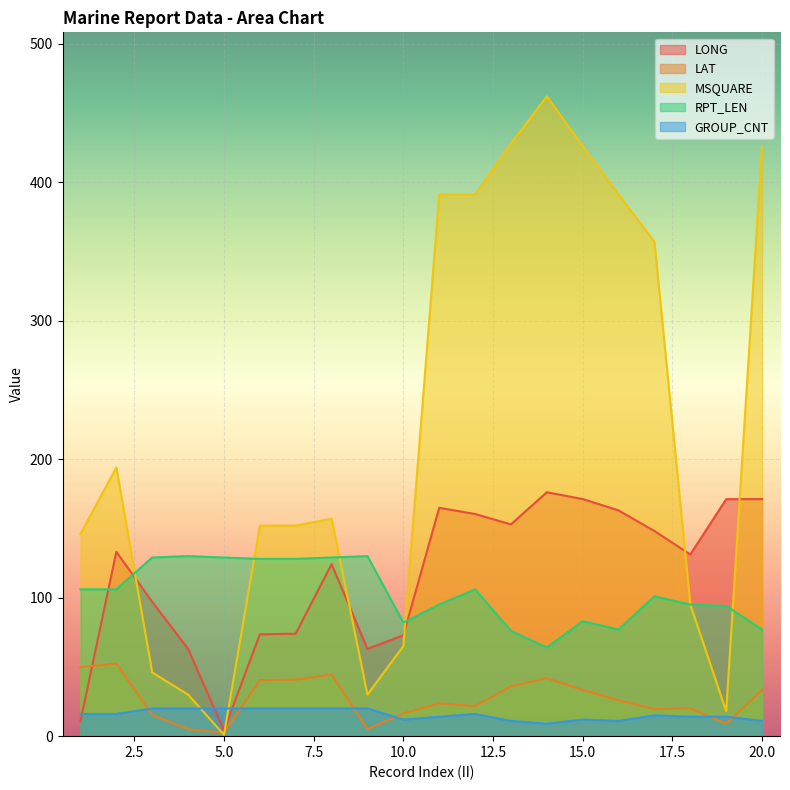

Where does the MSQUARE series first go above 157?

2